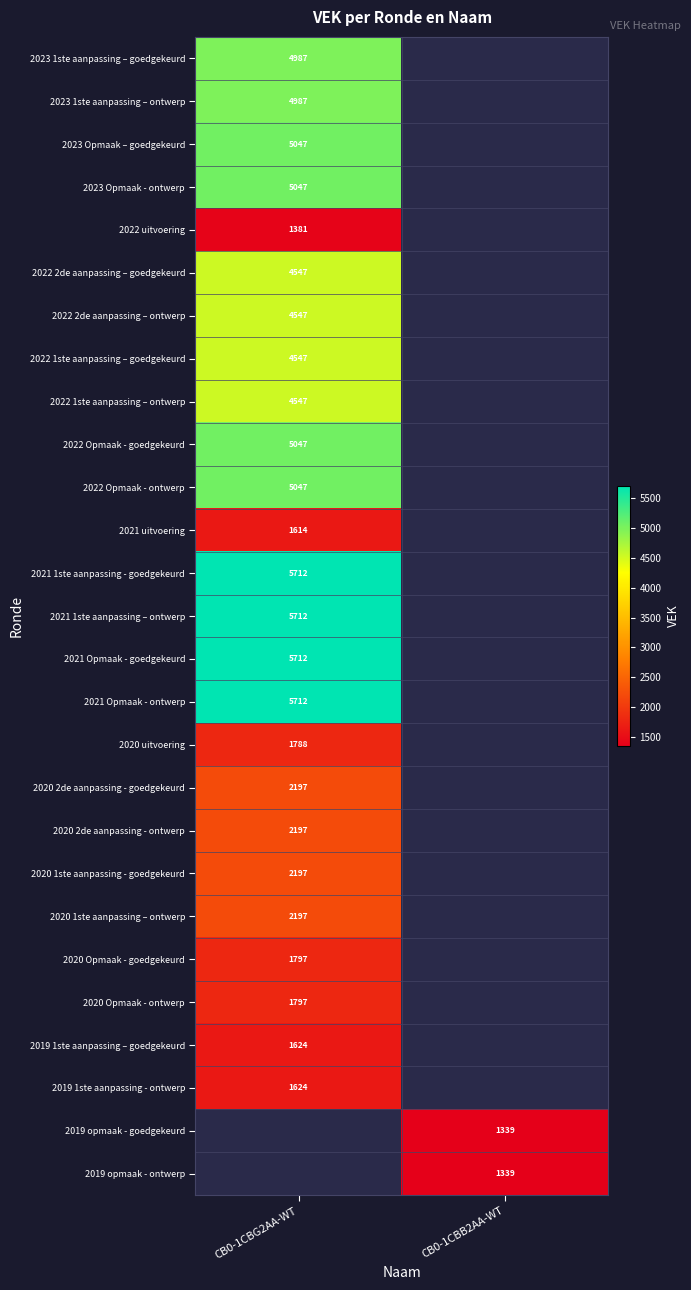

The 2023 Opmaak - ontwerp series shows 2289 at CB0-1CBG2AA-WT. True or false?

False